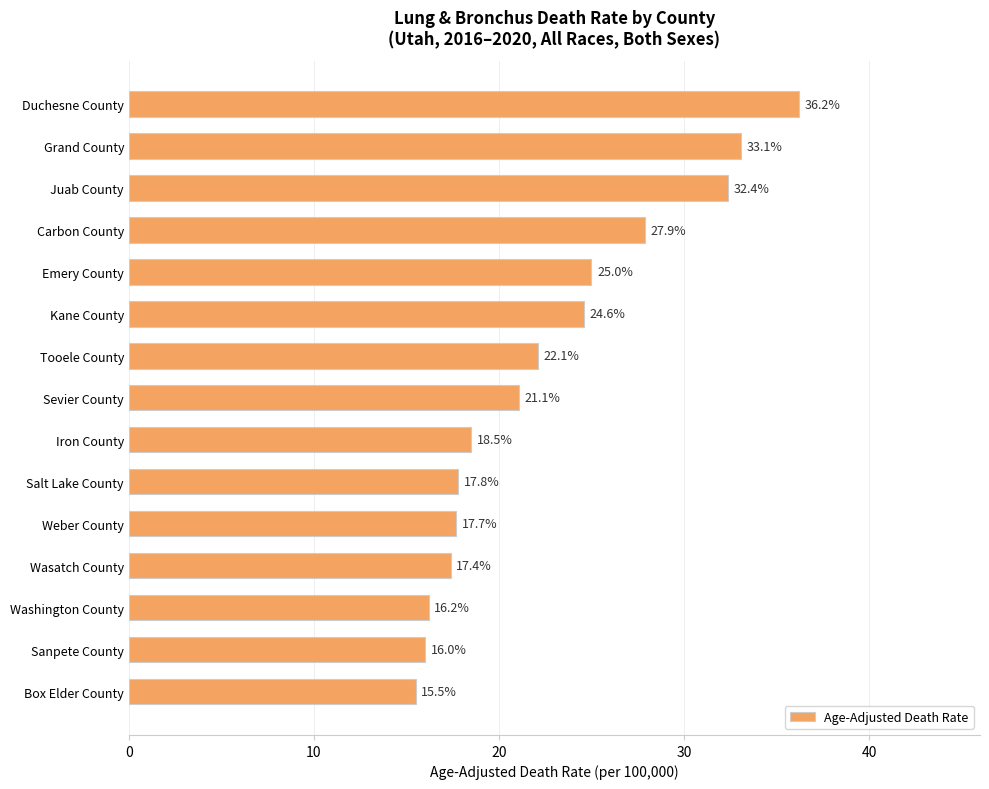

What is the label of the 5th bar from the bottom?

Weber County